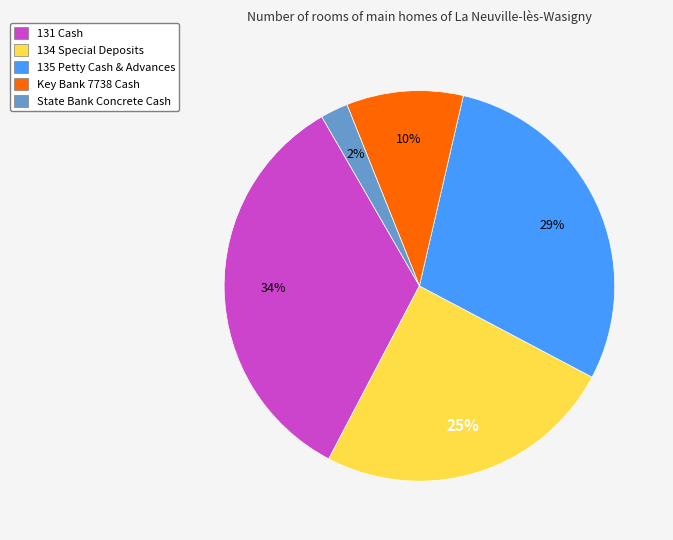

Which slice is the largest?

131 Cash